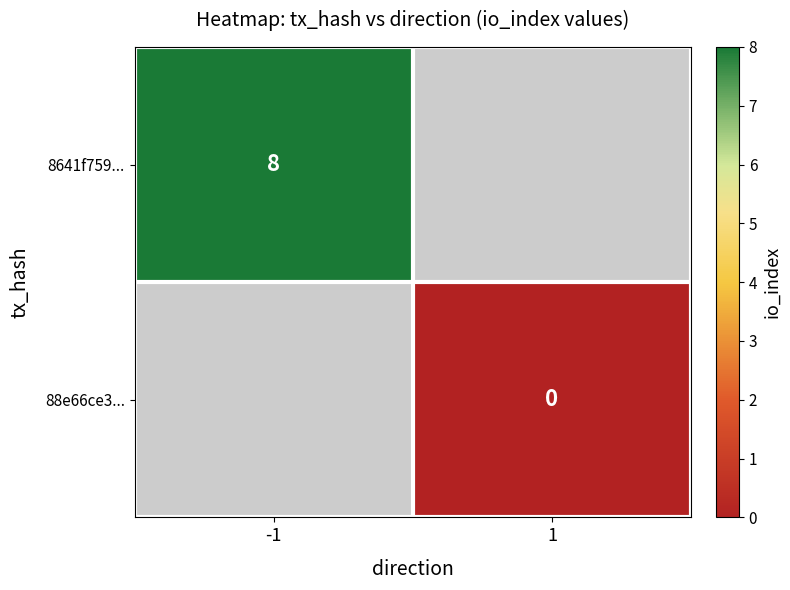

True or false: 8641f759... has a value of 8 at -1.

True